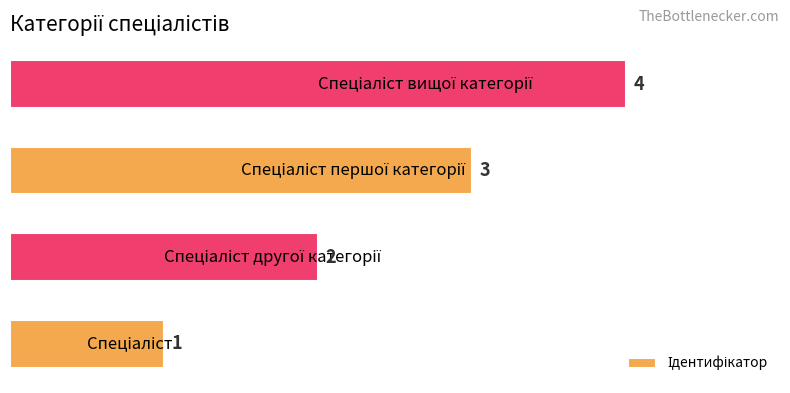

What is the greatest value displayed?

4